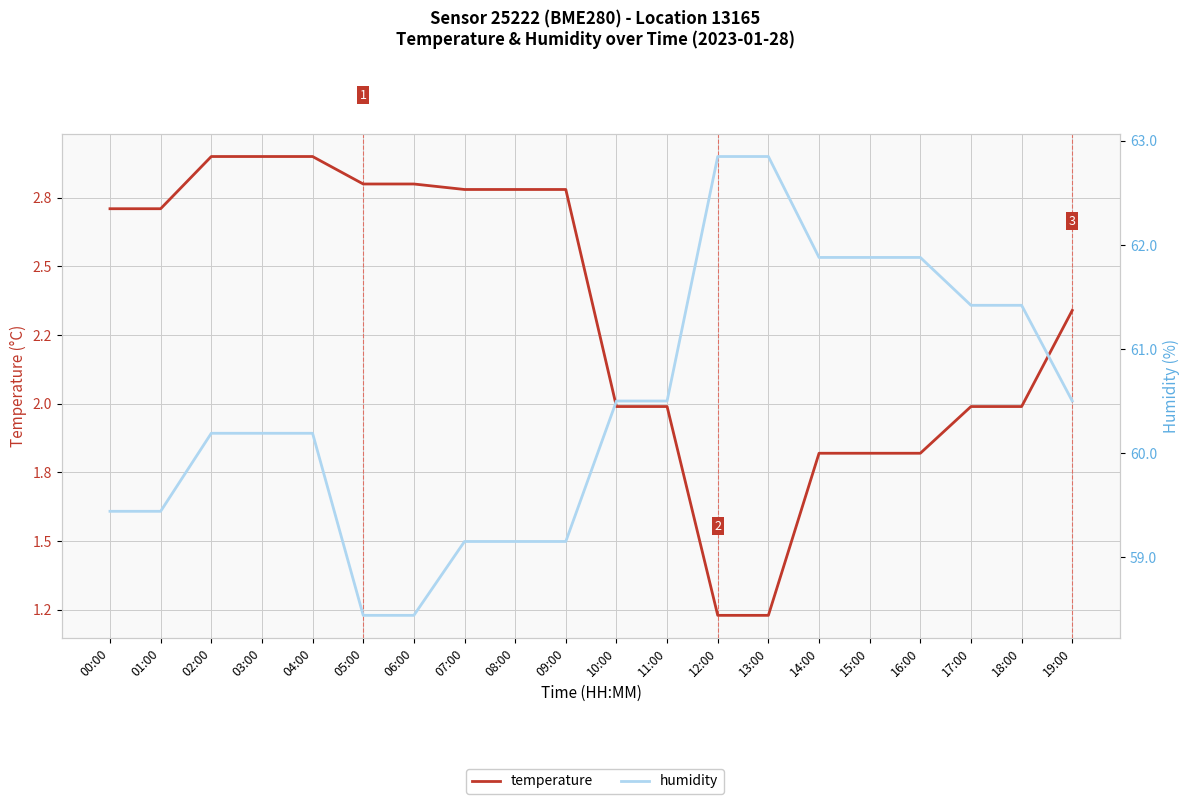

Rank the categories by humidity value from highest to lowest.

12:00, 13:00, 14:00, 15:00, 16:00, 17:00, 18:00, 10:00, 11:00, 19:00, 02:00, 03:00, 04:00, 00:00, 01:00, 07:00, 08:00, 09:00, 05:00, 06:00